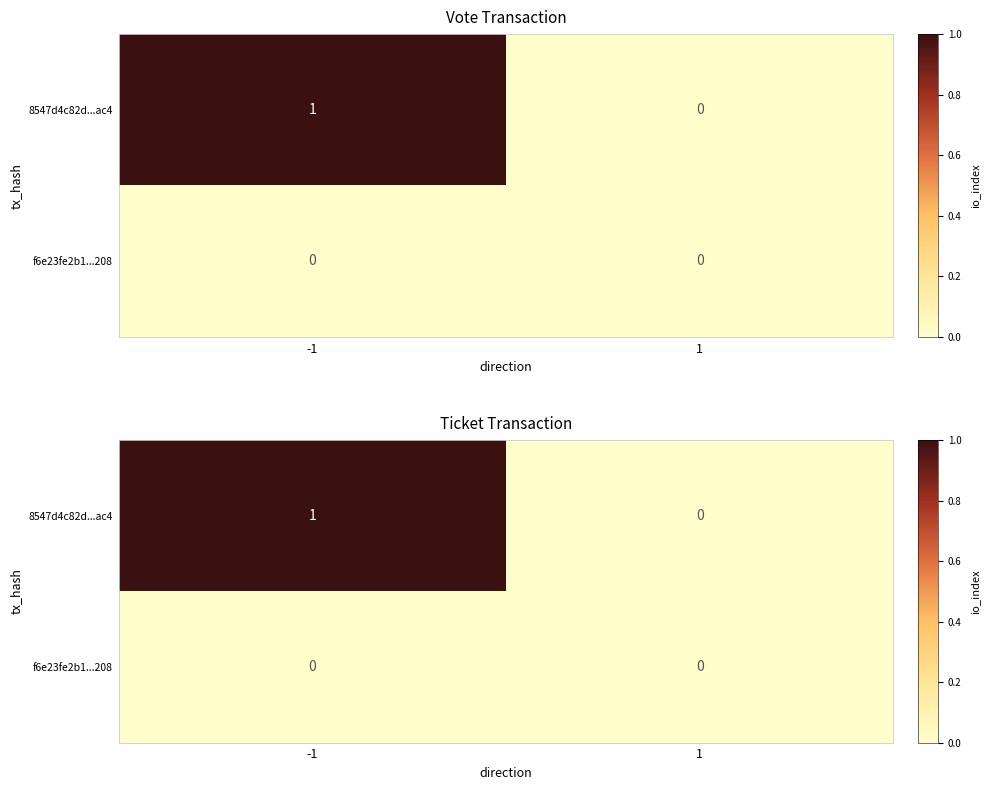

Is it true that 8547d4c82d...ac4 equals 0 at 1?

True